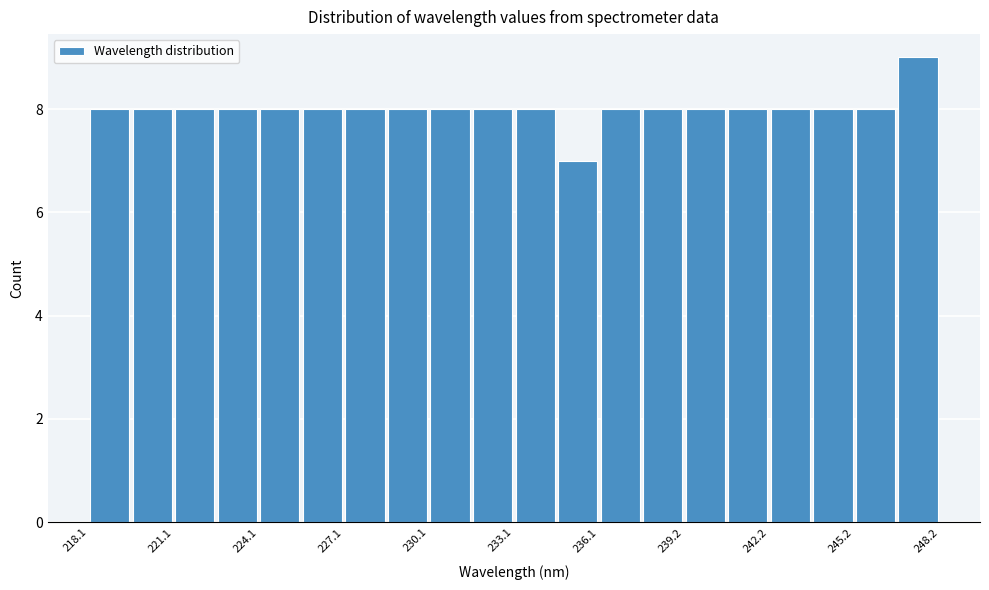

Read against the x-axis, roughly where is the centre of the tallest bar?

247.5